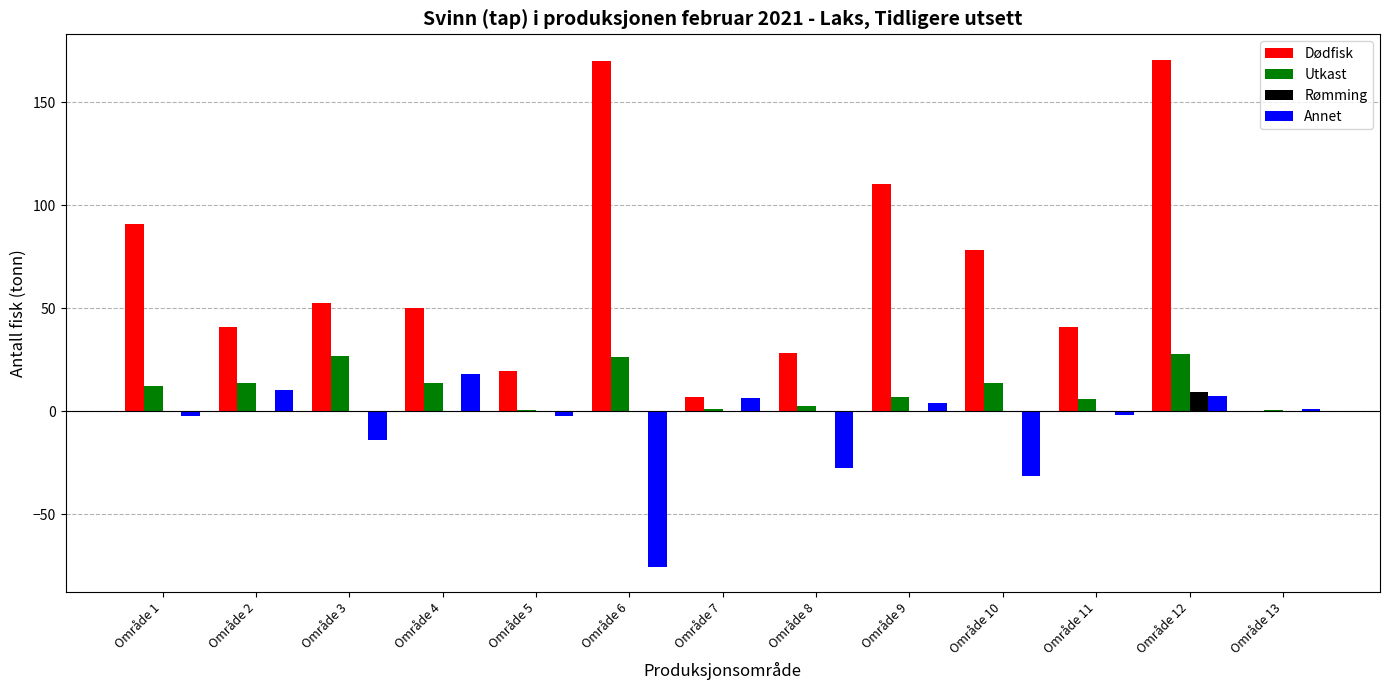

Between Område 9 and Område 13, which series saw the biggest shift?

Dødfisk